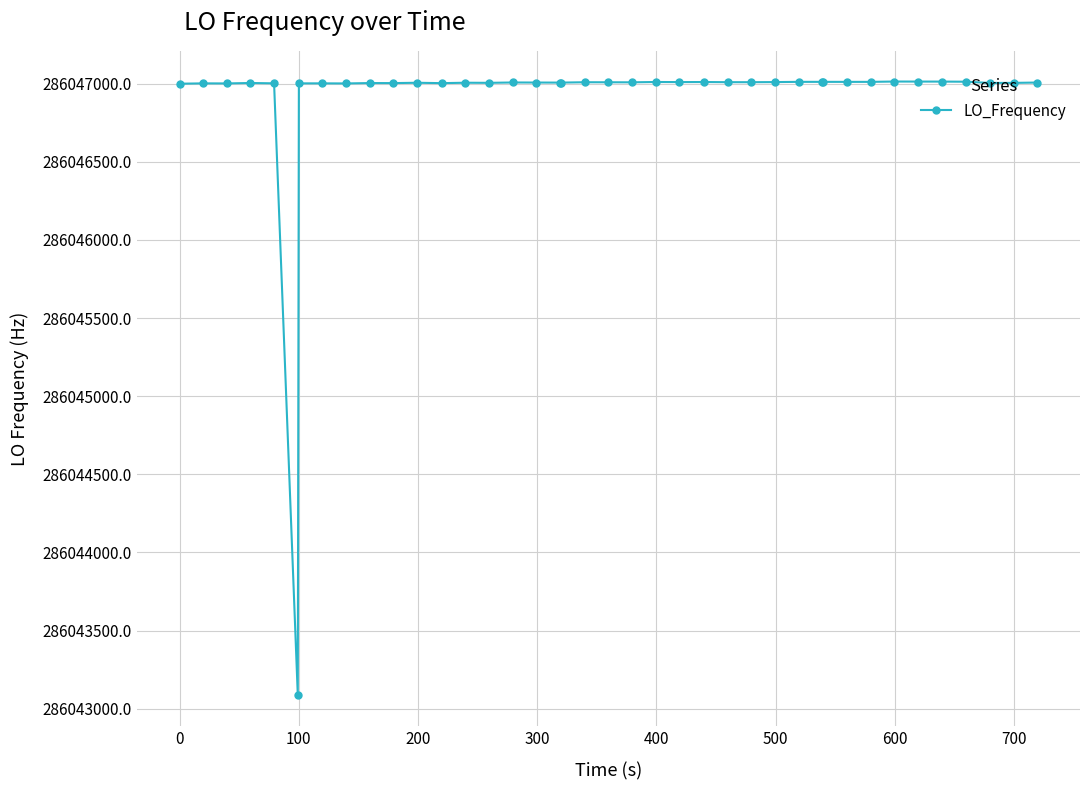

True or false: there are more than 0 points higher than both neighbors.

True